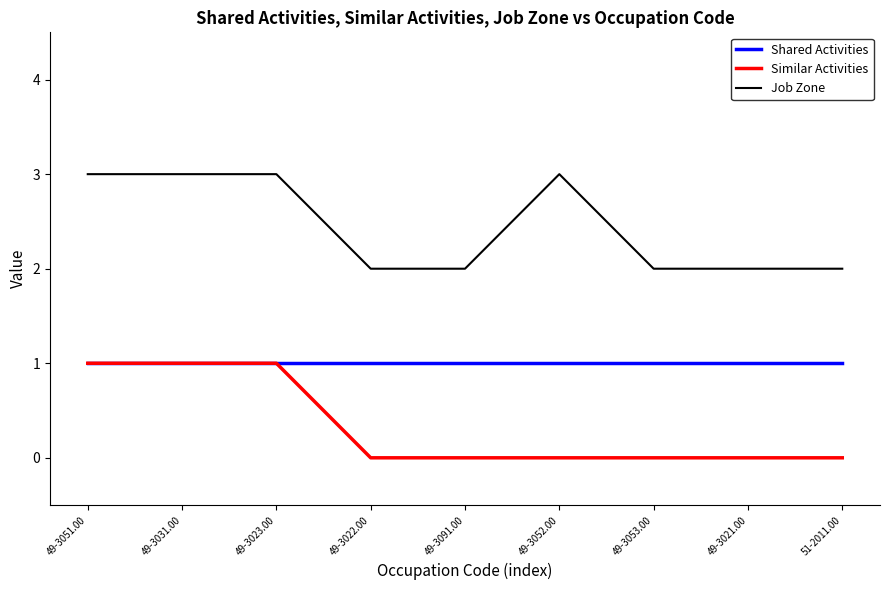

Which series has the largest total across all categories?

Job Zone